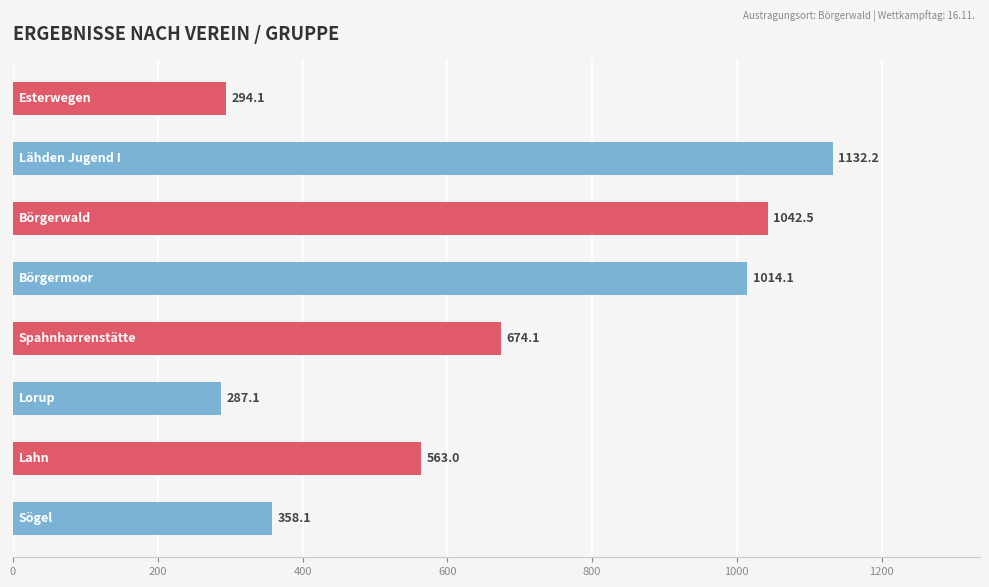

What is the value of the 2nd bar from the top?

1132.2